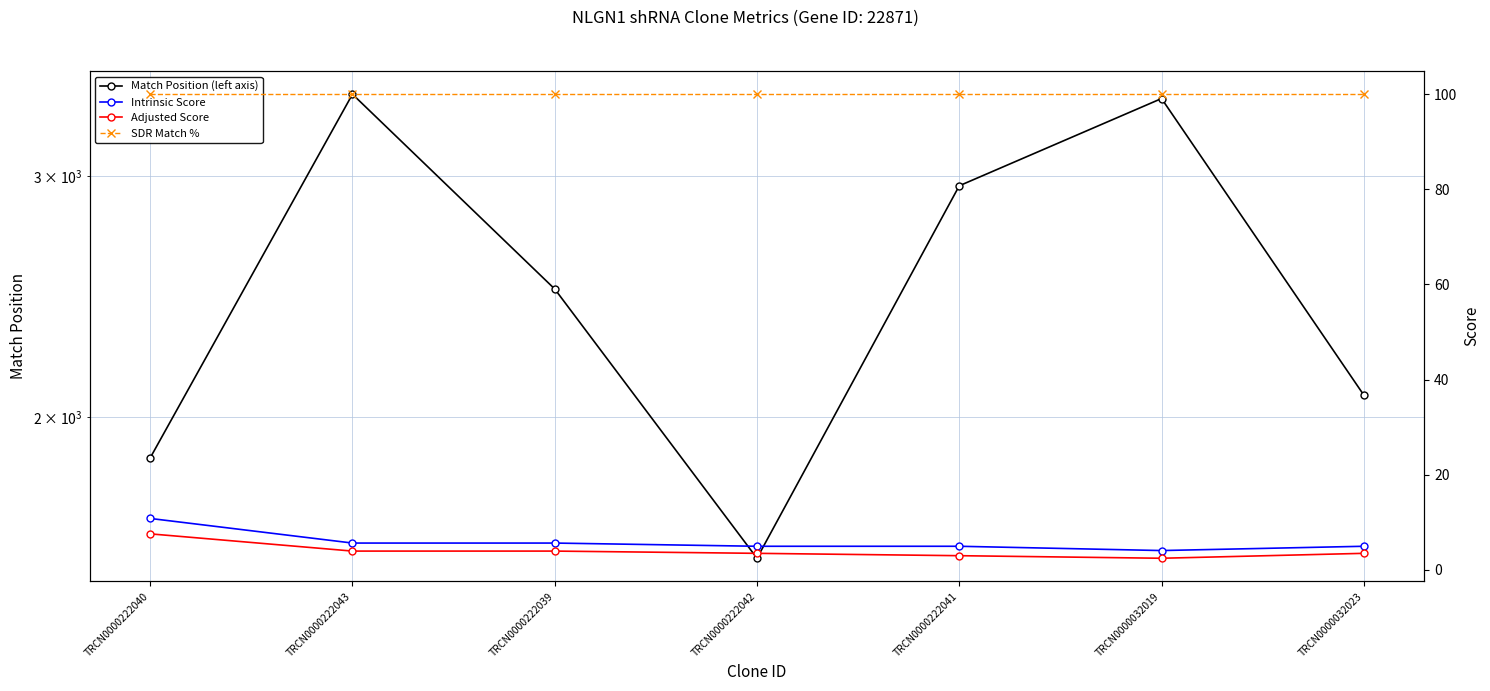

Between TRCN0000222040 and TRCN0000222043, which series saw the biggest shift?

Match Position (left axis)